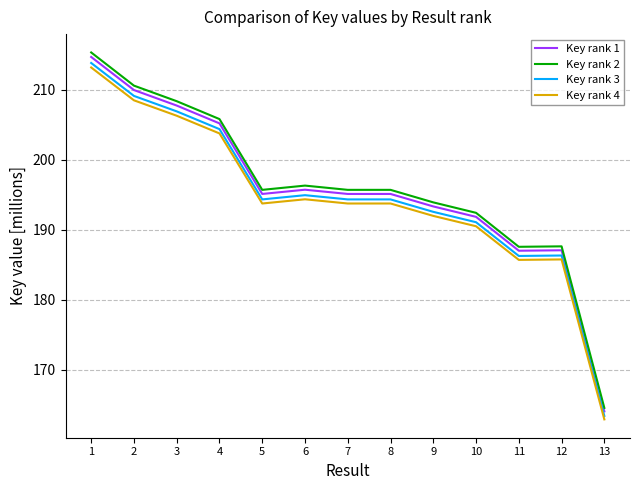

What are all the series names shown in the legend?

Key rank 1, Key rank 2, Key rank 3, Key rank 4